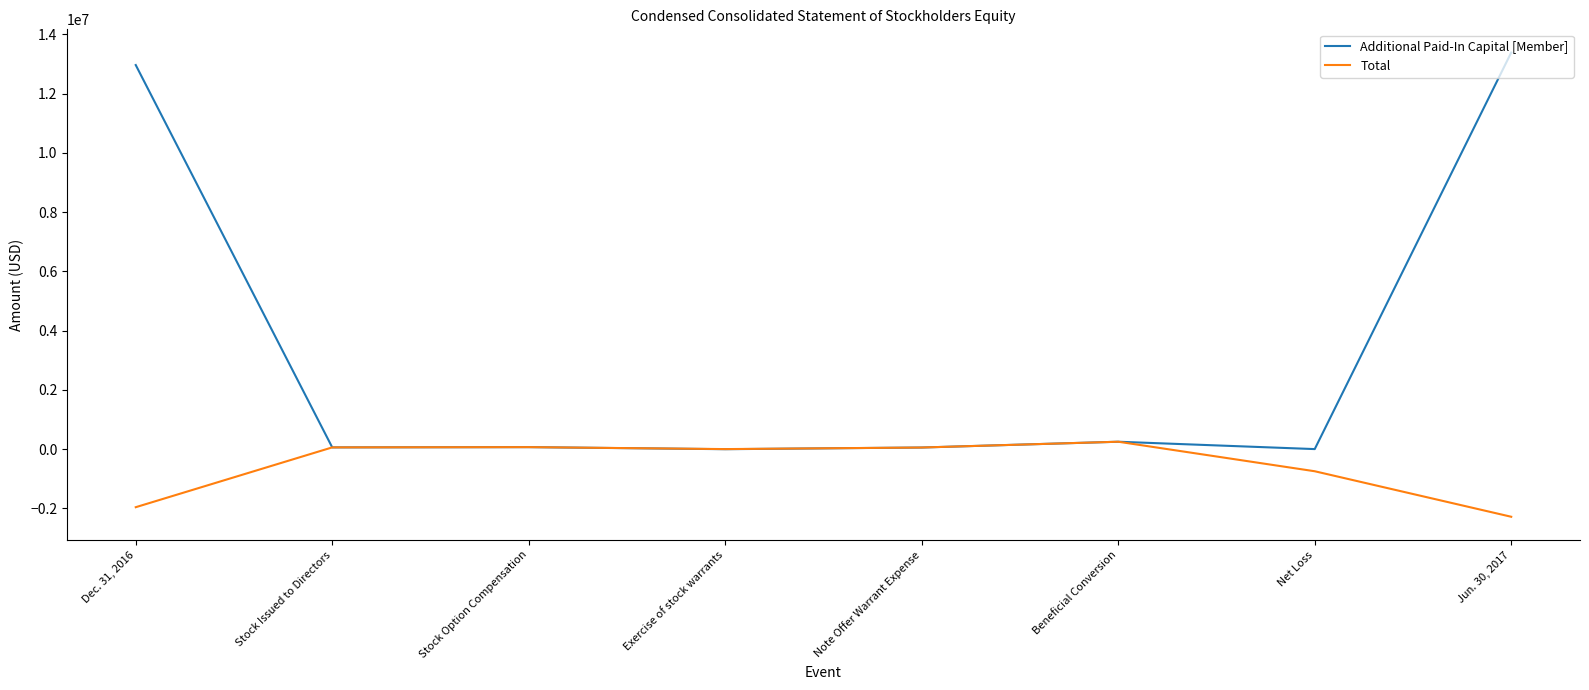

List the series in order of their peak value, highest first.

Additional Paid-In Capital [Member], Total